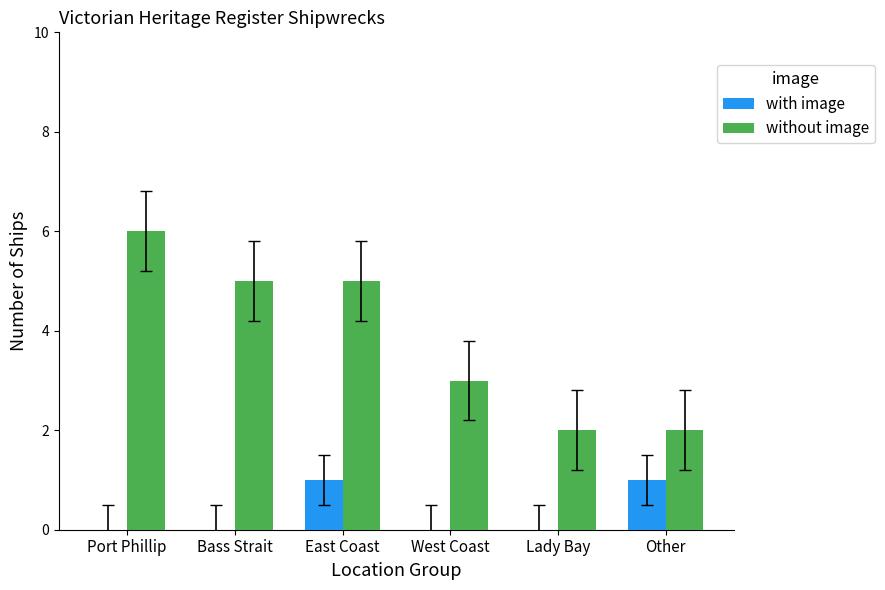

Is it true that with image equals 1 at East Coast?

True